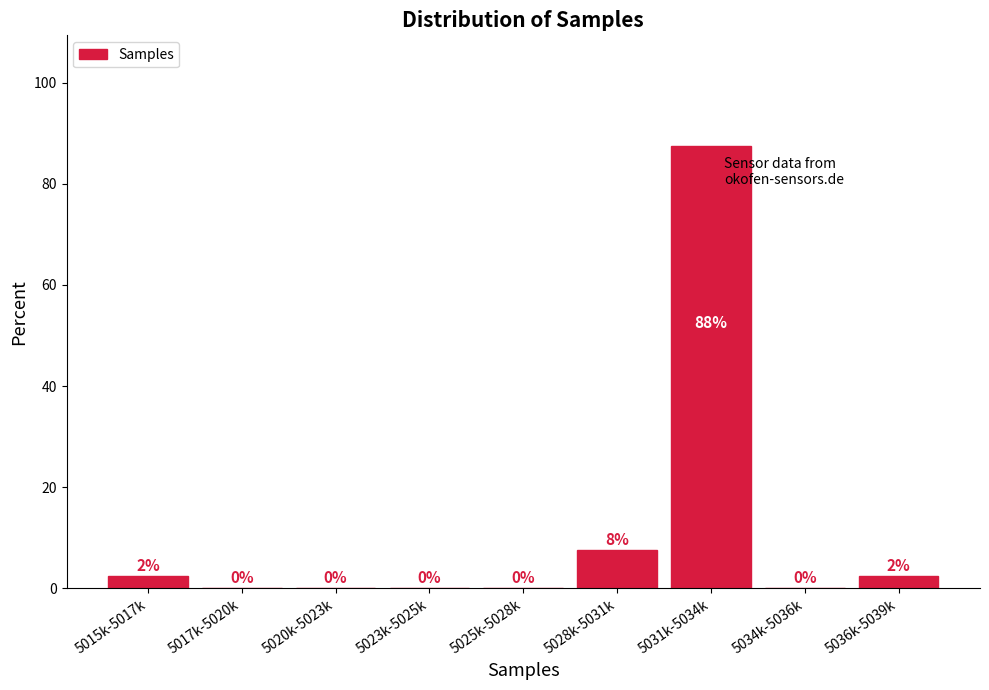

What value does the data have at 5031k-5034k?

87.5